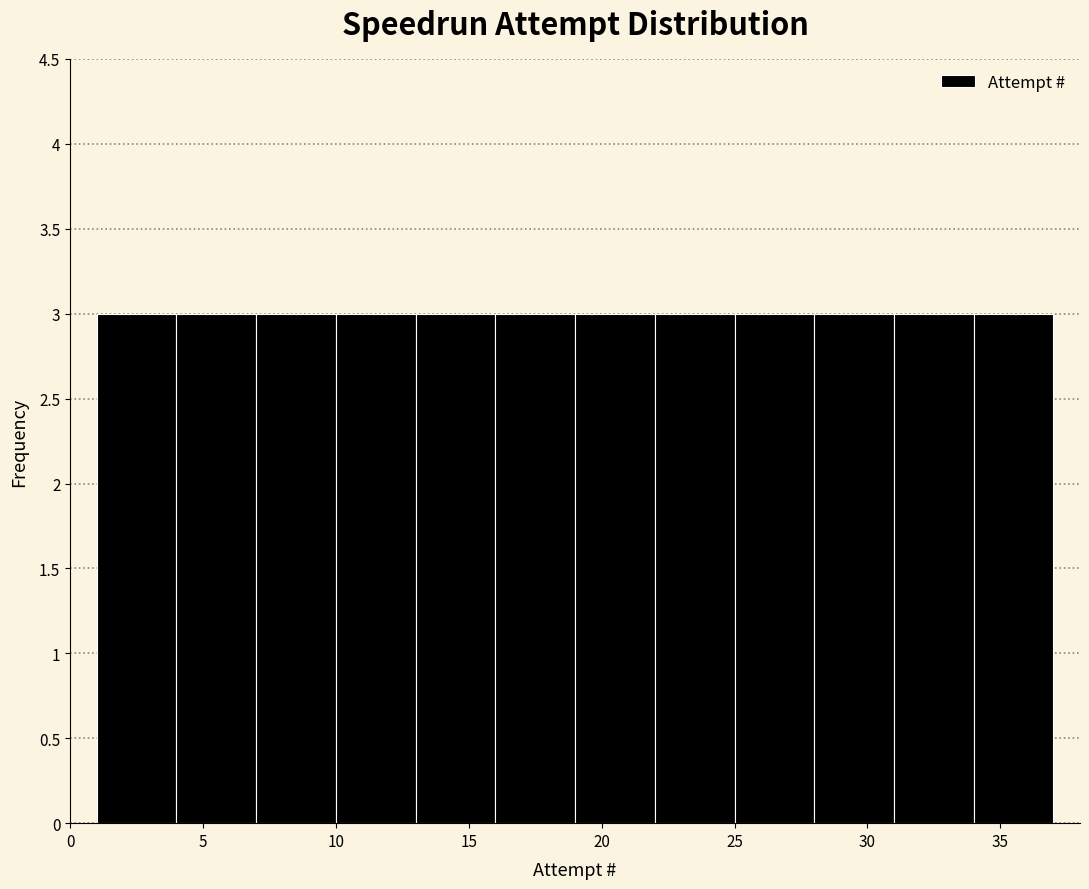

Reading left to right, list every bar in this chart as the range it spans on the x-axis followed by its height. The values are not printed on the chart, so give them approximately, as read against the axis.

1 to 4: 3
4 to 7: 3
7 to 10: 3
10 to 13: 3
13 to 16: 3
16 to 19: 3
19 to 22: 3
22 to 25: 3
25 to 28: 3
28 to 31: 3
31 to 34: 3
34 to 37: 3